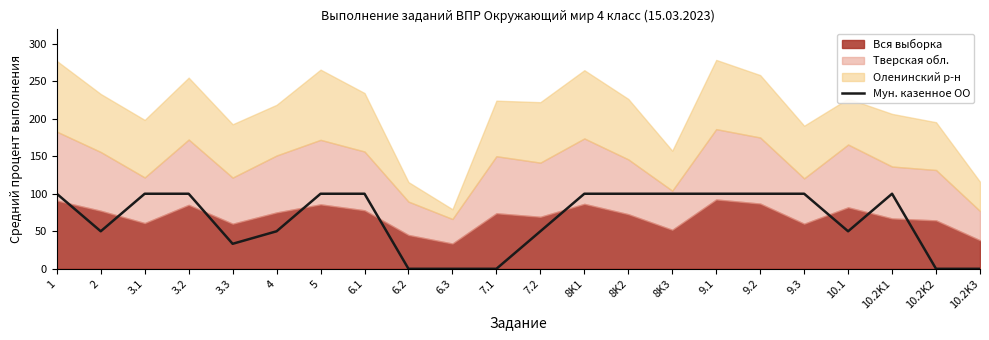

The value of Мун. казенное ОО at 10.2K1 is 170.5. True or false?

False